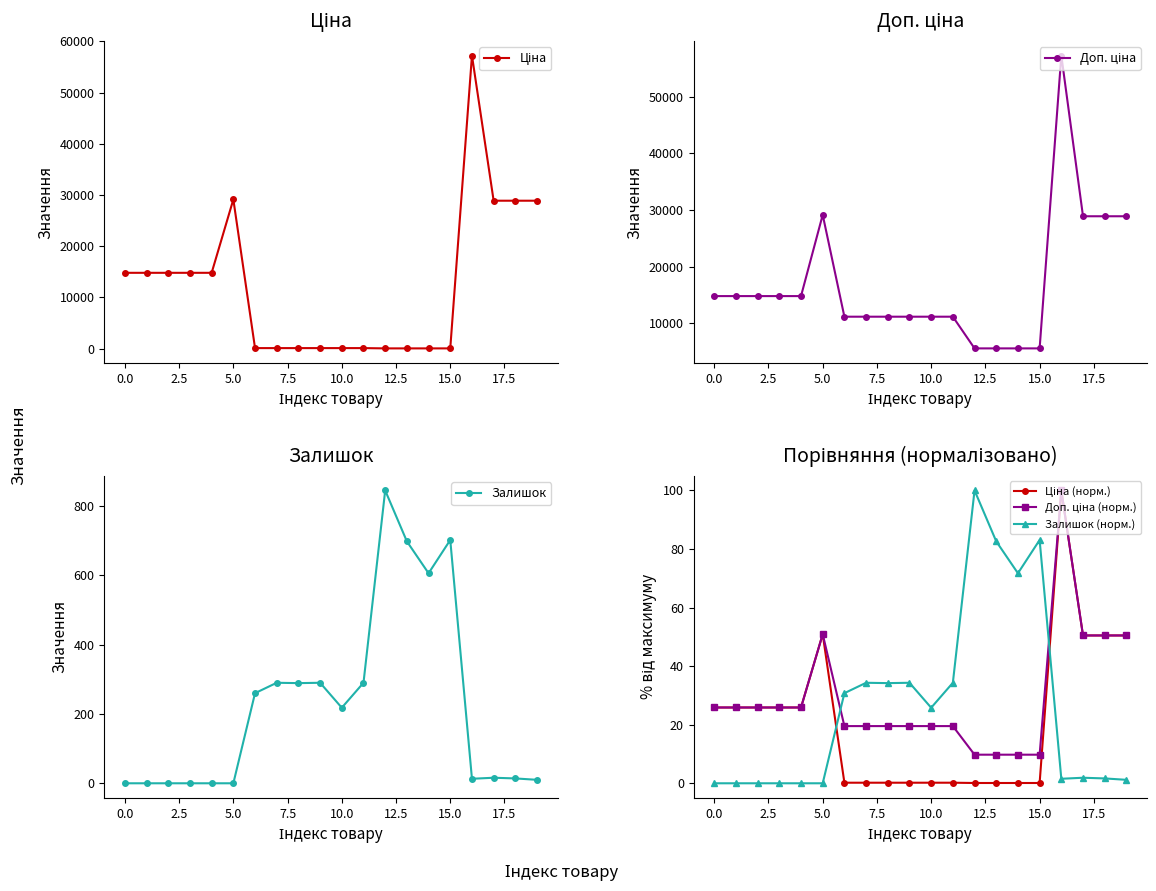

True or false: Залишок has more than 0 points higher than both neighbors.

True